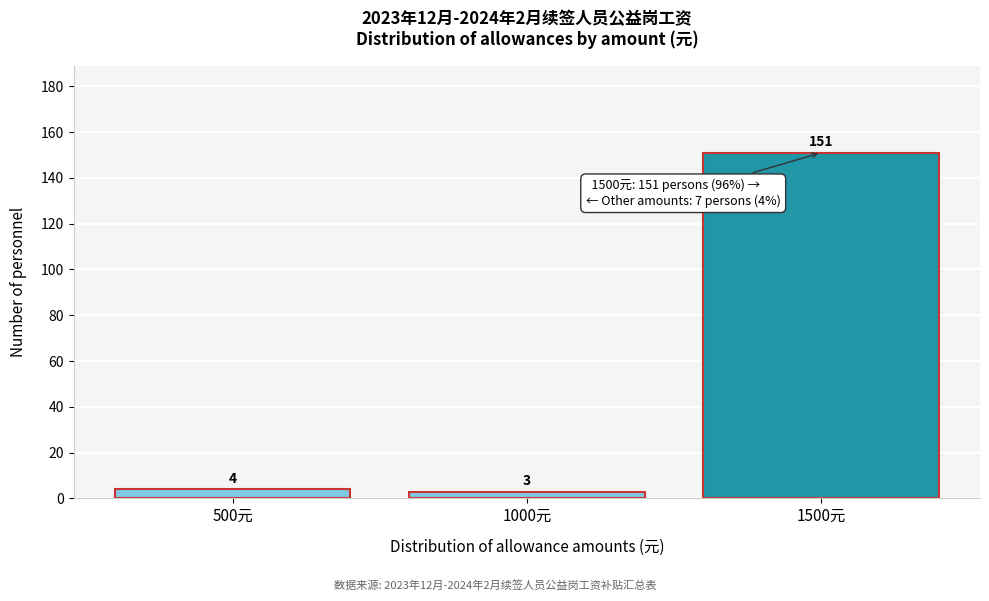

Reading left to right, list all the values displayed in this chart.

4	3	151